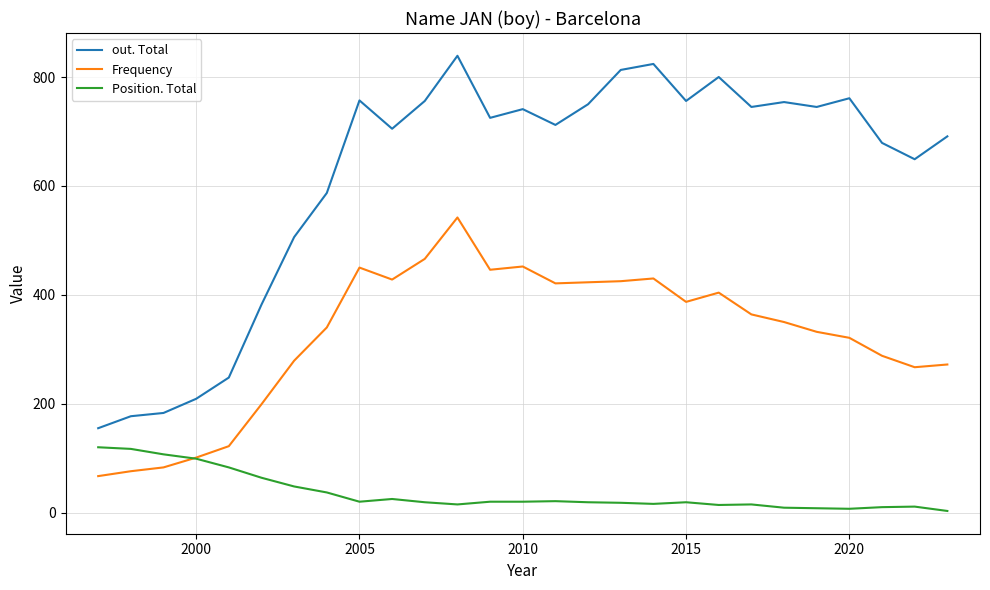

At how many categories does at least one series exceed 546?

20